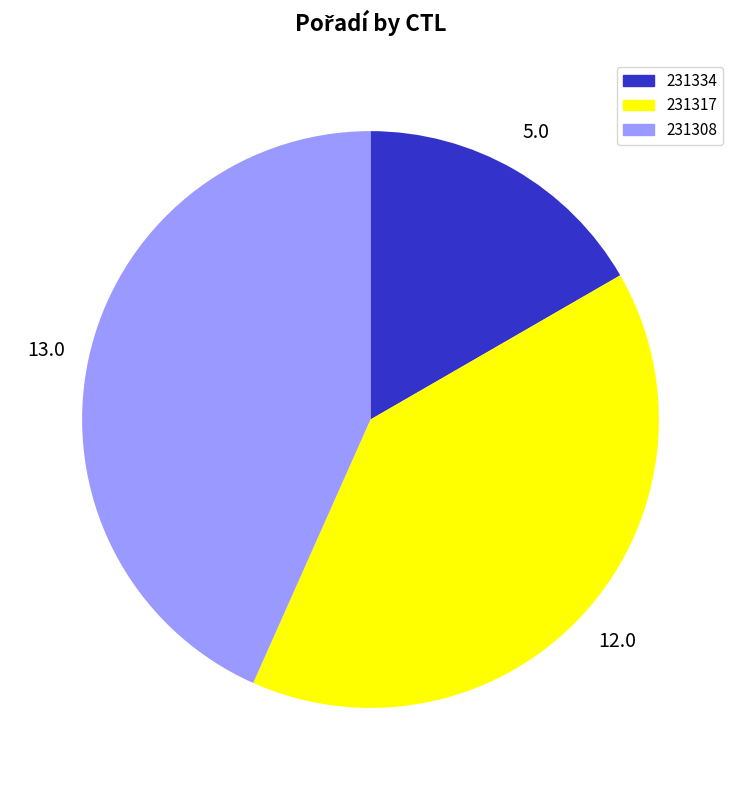

Count the number of slices in the pie.

3